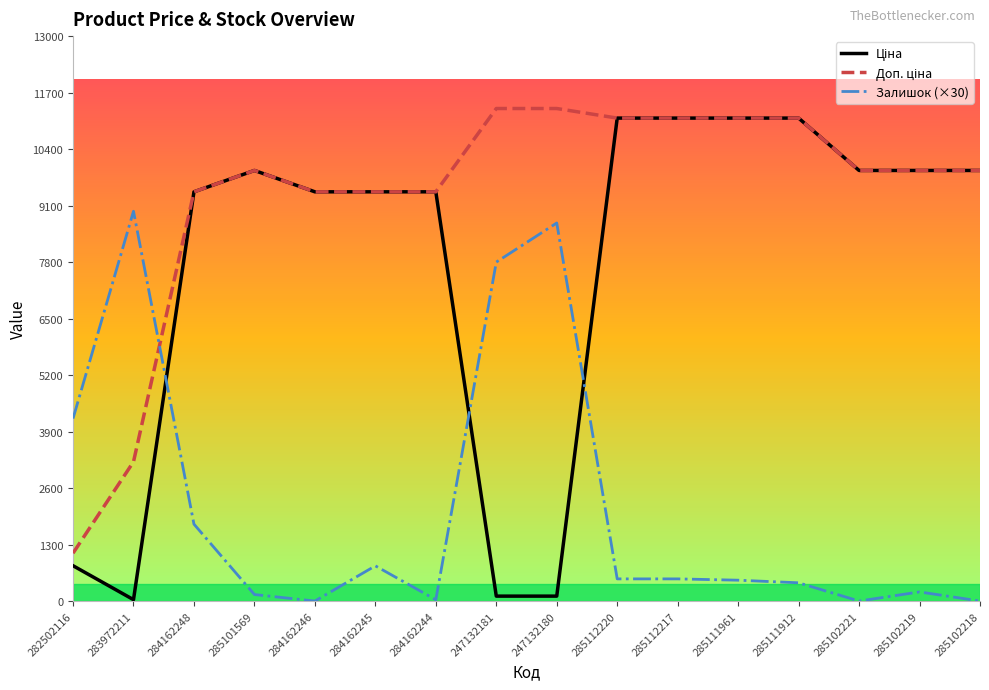

What is the spread (max minus min) of values at 285112217?

10603.6